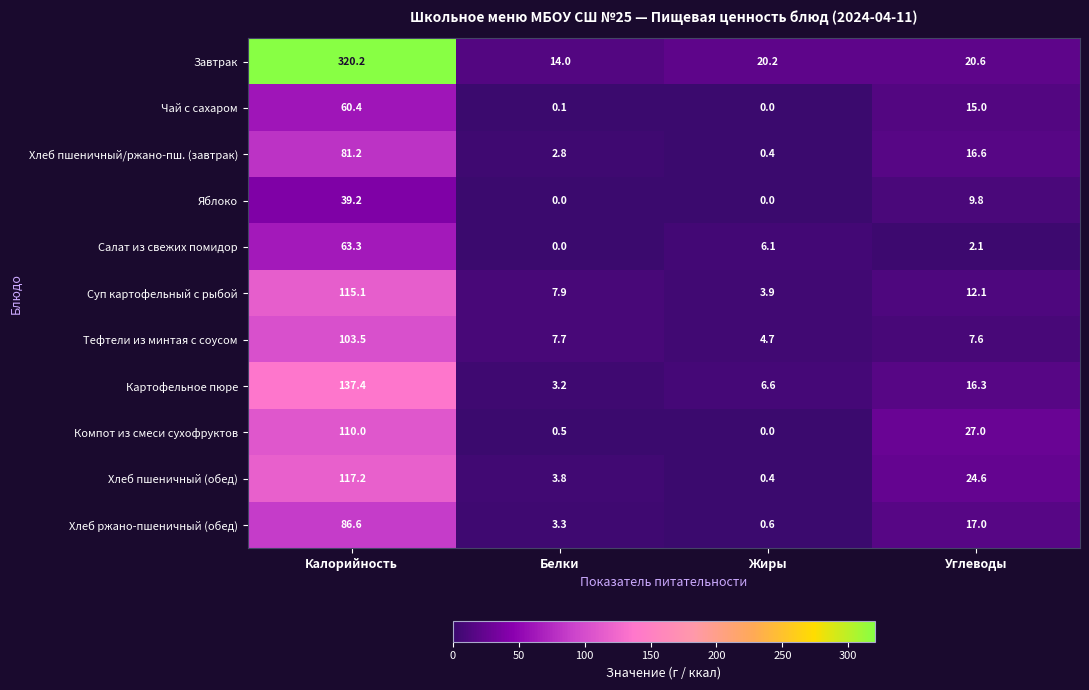

What is the sum of all Хлеб ржано-пшеничный (обед) values?

107.5